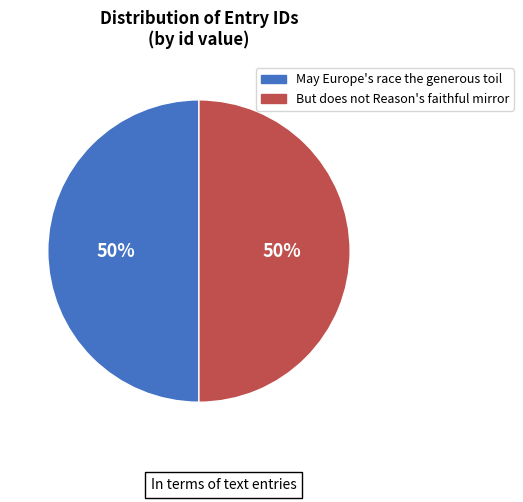

To the nearest percent, what is the combined percentage of But does not Reason's faithful mirror and May Europe's race the generous toil?

100%